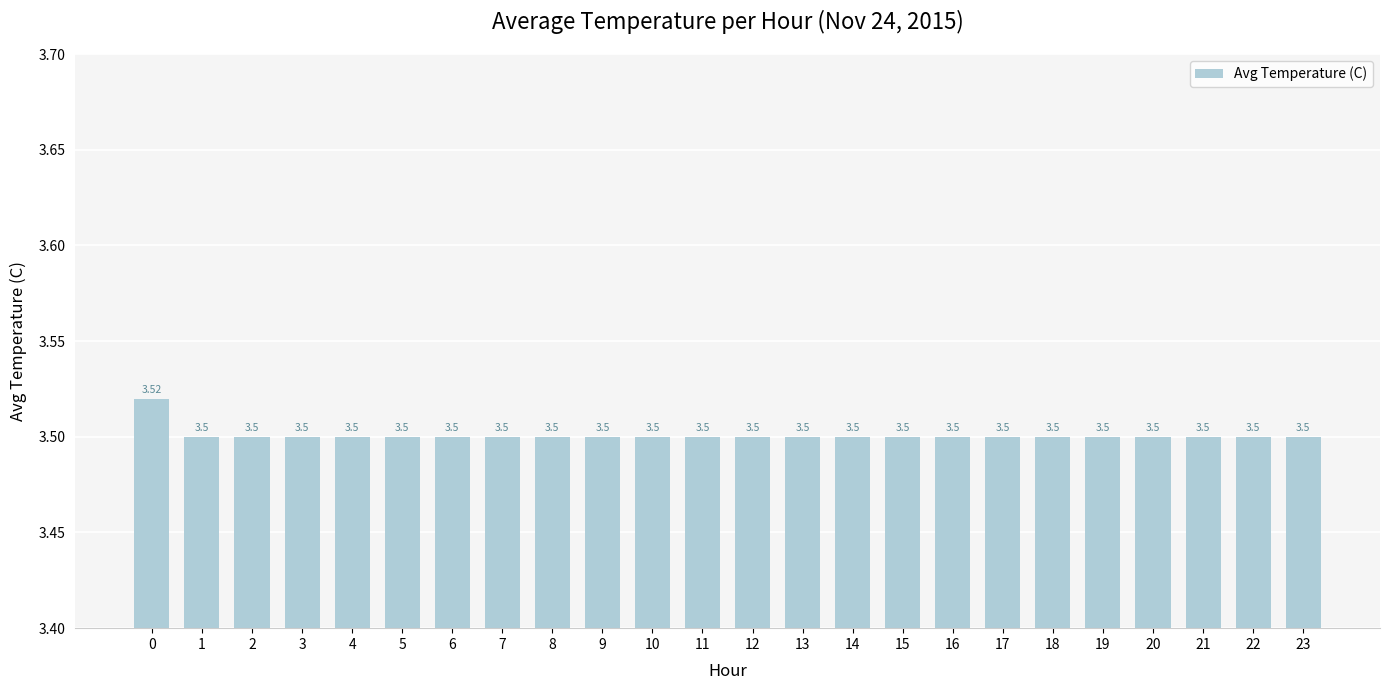

Reading left to right, what are all the values shown in this chart?

0=3.5	1=3.5	2=3.5	3=3.5	4=3.5	5=3.5	6=3.5	7=3.5	8=3.5	9=3.5	10=3.5	11=3.5	12=3.5	13=3.5	14=3.5	15=3.5	16=3.5	17=3.5	18=3.5	19=3.5	20=3.5	21=3.5	22=3.5	23=3.5